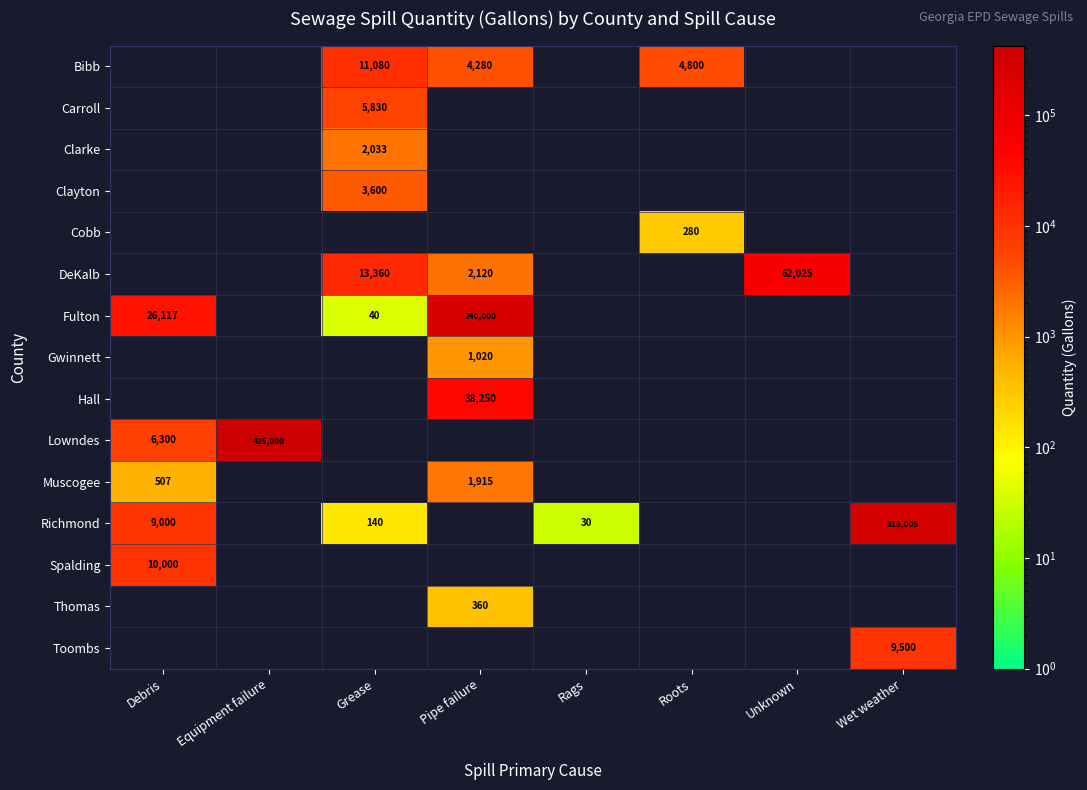

At which label does Clayton reach its peak?

Grease